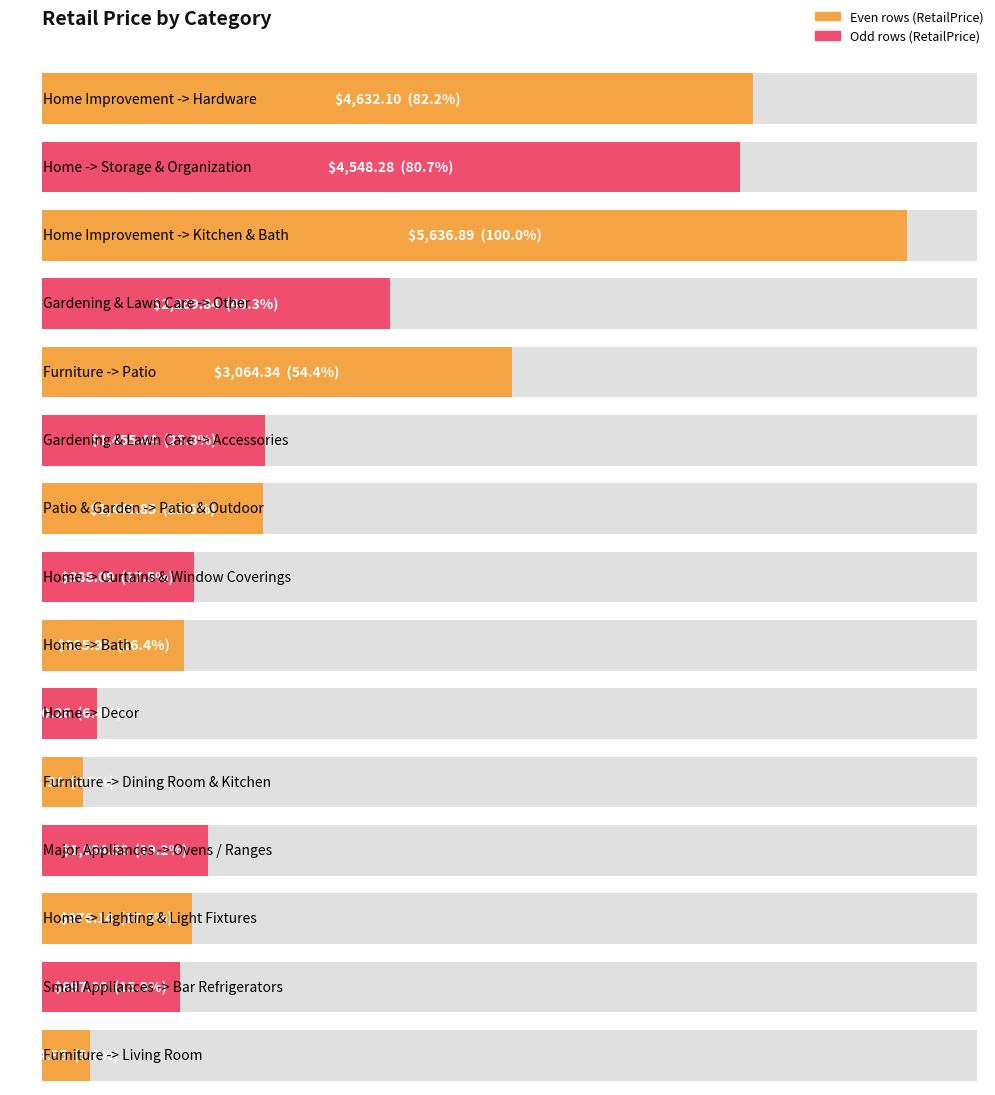

Approximately how many times larger is the value at Home -> Curtains & Window Coverings compared to Major Appliances -> Ovens / Ranges?

0.9